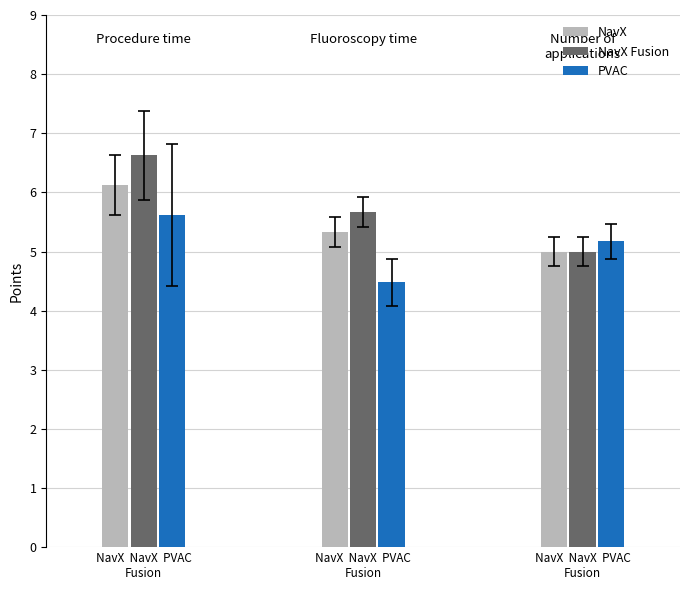

What are all the series names shown in the legend?

NavX, NavX Fusion, PVAC